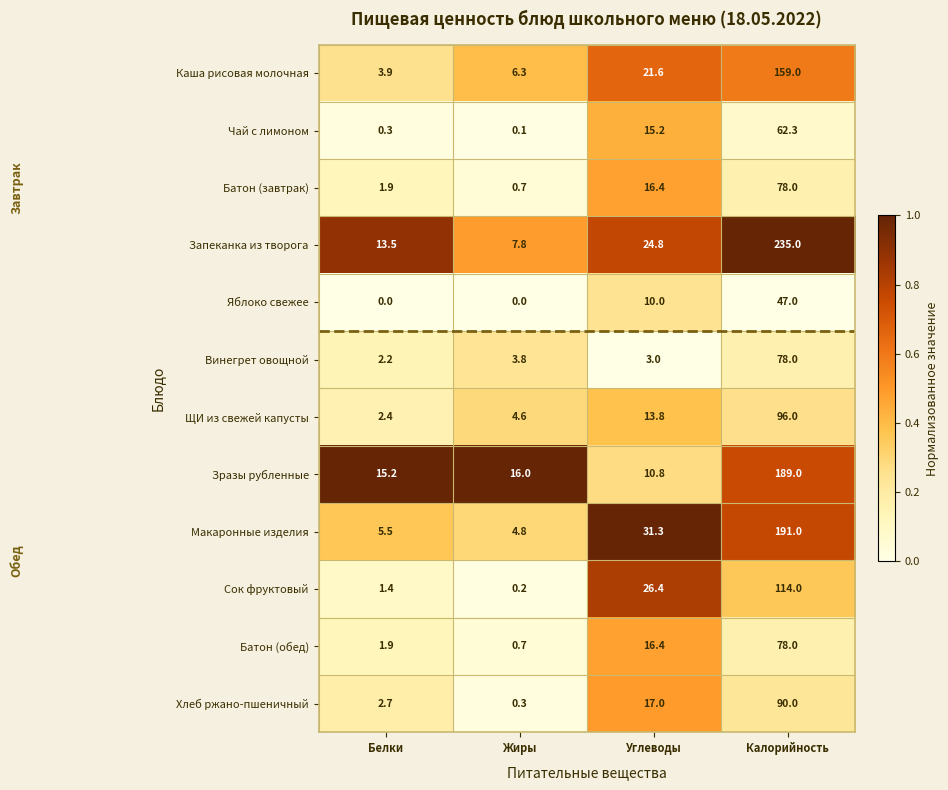

What is the total value across all series at Калорийность?

1417.3